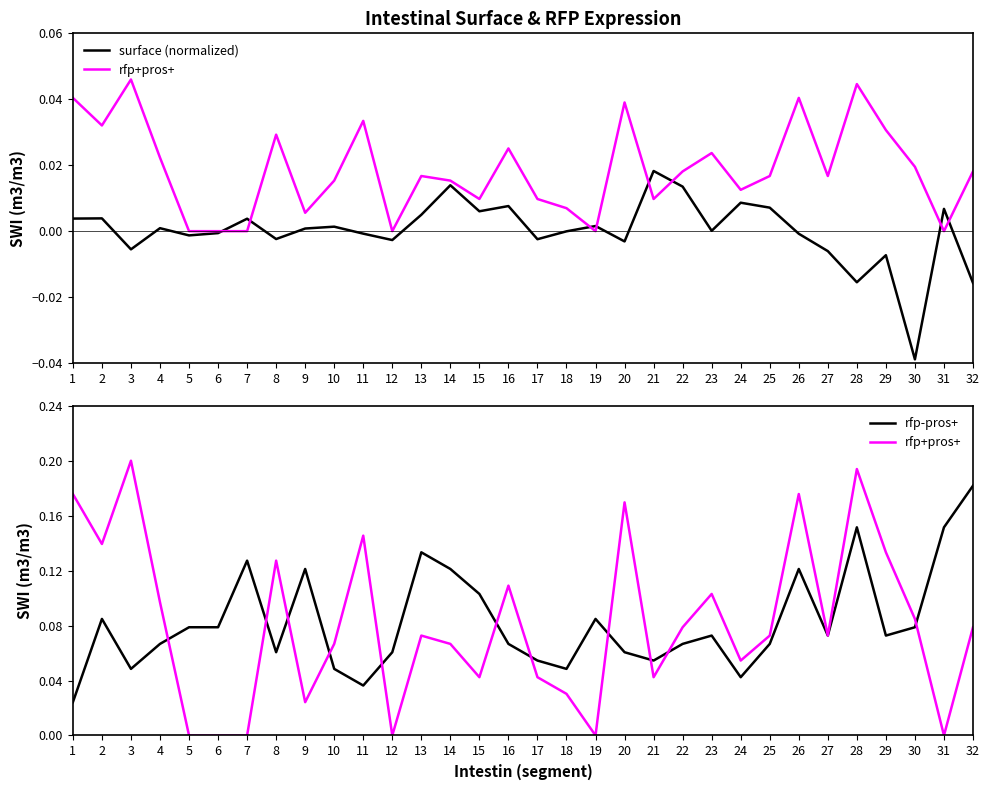

Which series has the largest total across all categories?

rfp-pros+